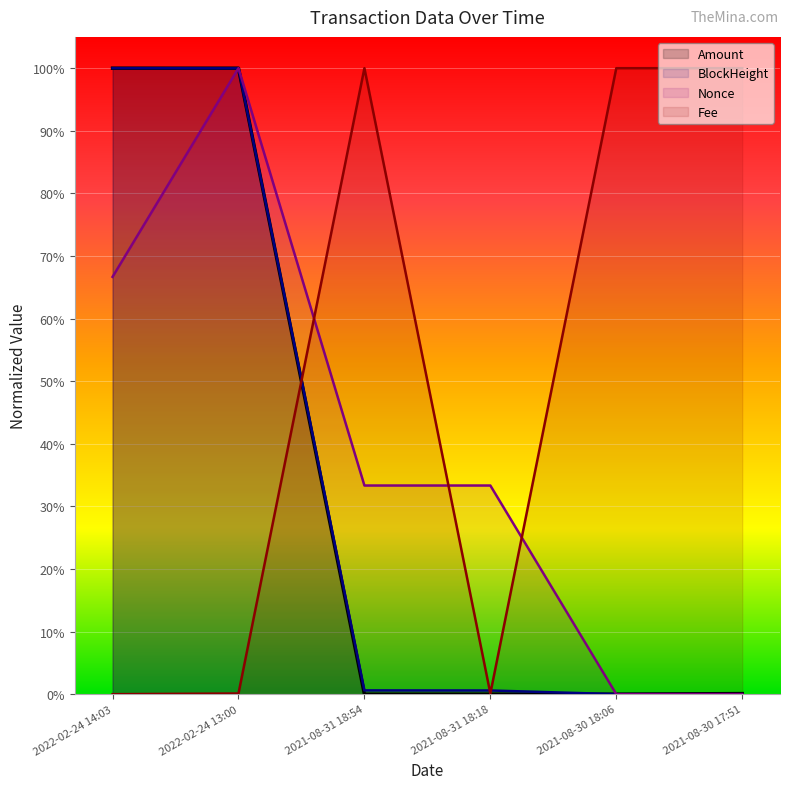

Which category has the lowest value in the BlockHeight series?

2021-08-30 17:51